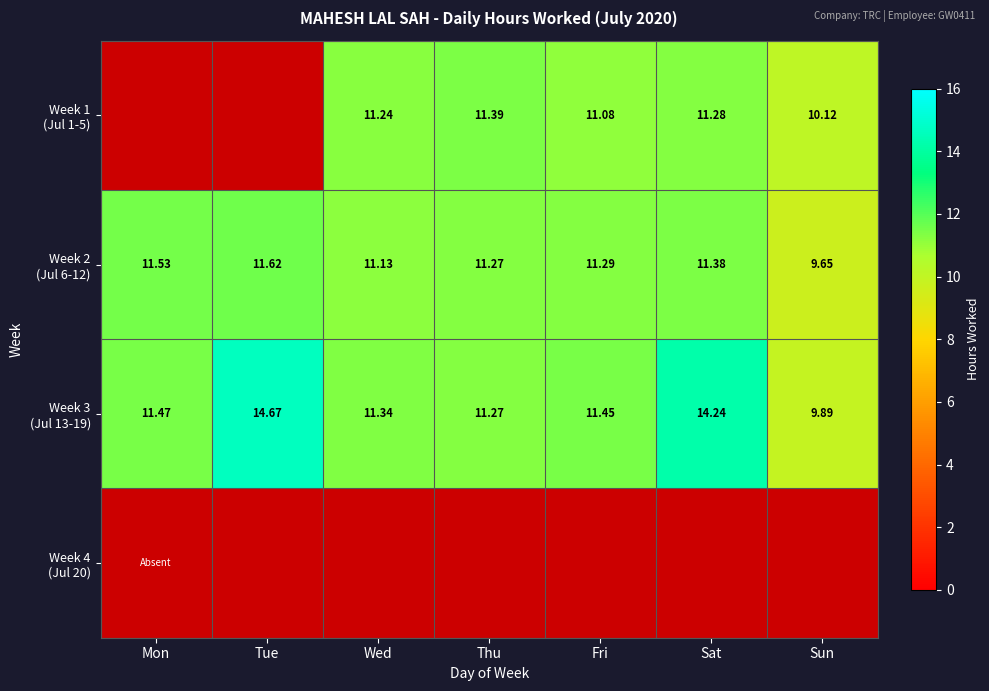

What is the sum of the Week 3 (Jul 13-19) values at Sat and Wed?

25.6